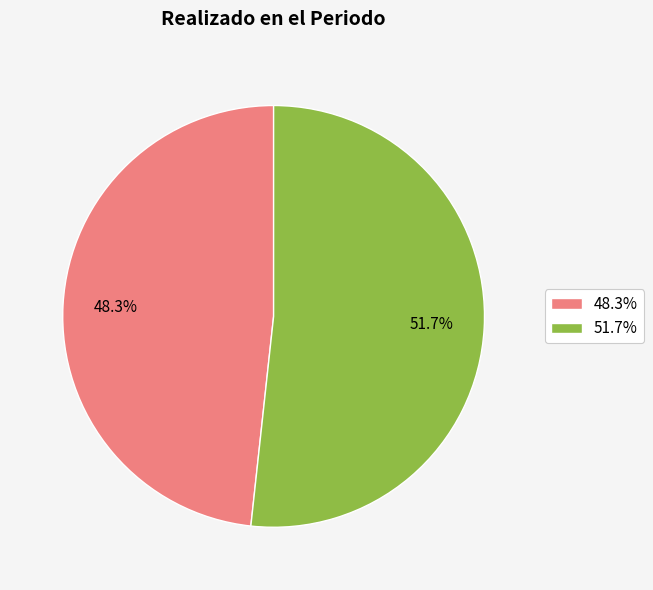

What is the total percentage of 48.3% and 51.7%?

100.0%